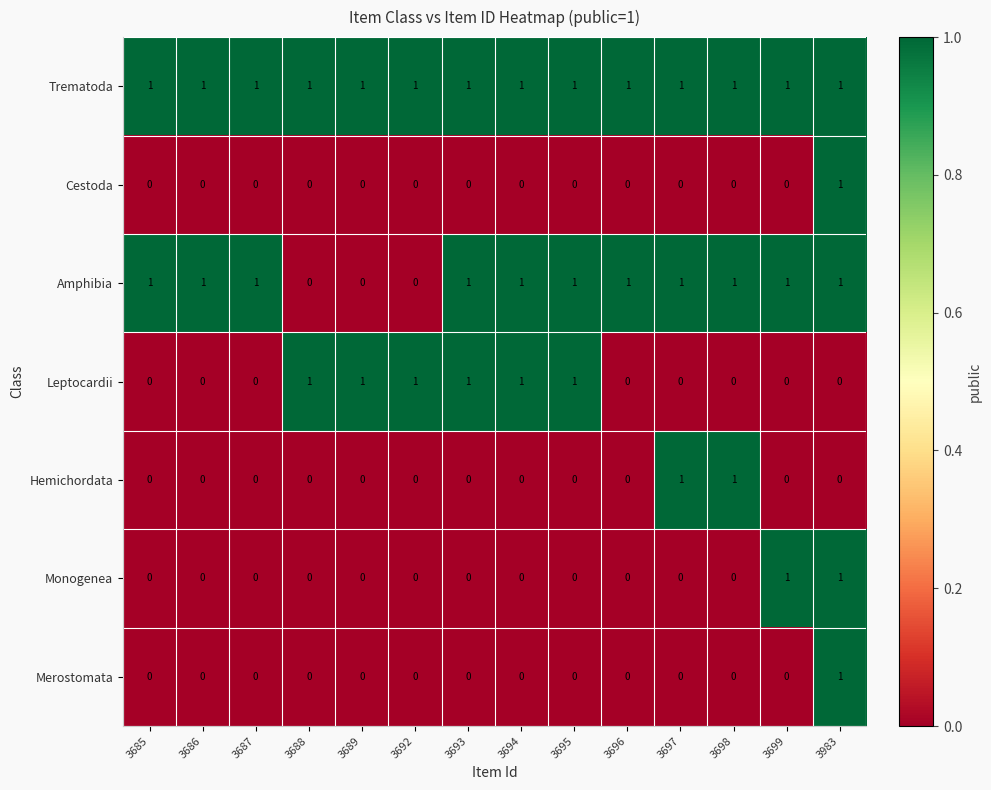

Is it true that Trematoda equals 1 at 3693?

True